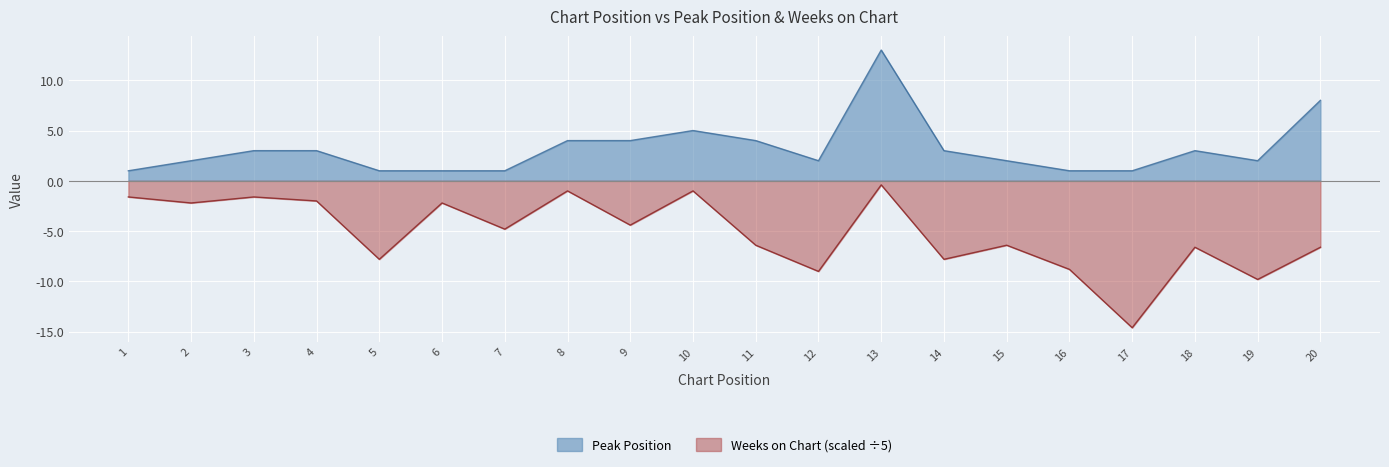

Reading left to right, what are all the values shown in this chart?

Peak Position: 1.0	2.0	3.0	3.0	1.0	1.0	1.0	4.0	4.0	5.0	4.0	2.0	13.0	3.0	2.0	1.0	1.0	3.0	2.0	8.0
Weeks on Chart: -1.6	-2.2	-1.6	-2.0	-7.8	-2.2	-4.8	-1.0	-4.4	-1.0	-6.4	-9.0	-0.4	-7.8	-6.4	-8.8	-14.6	-6.6	-9.8	-6.6